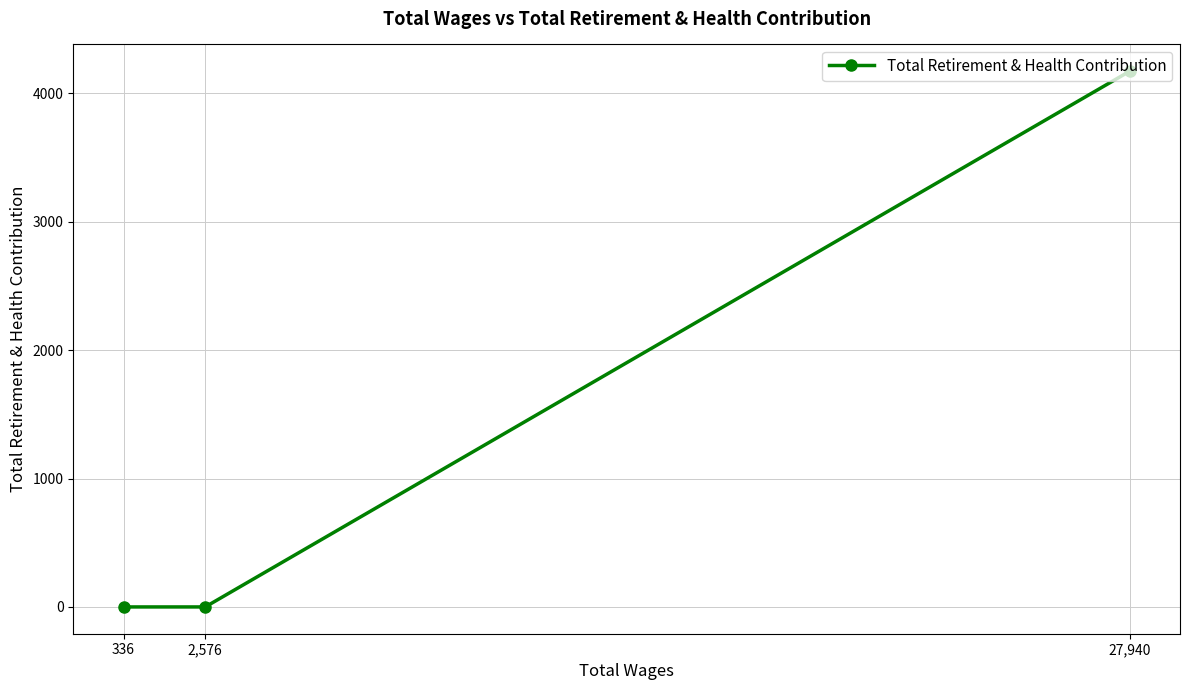

List the labels in order of value, smallest first.

2,576, 336, 27,940